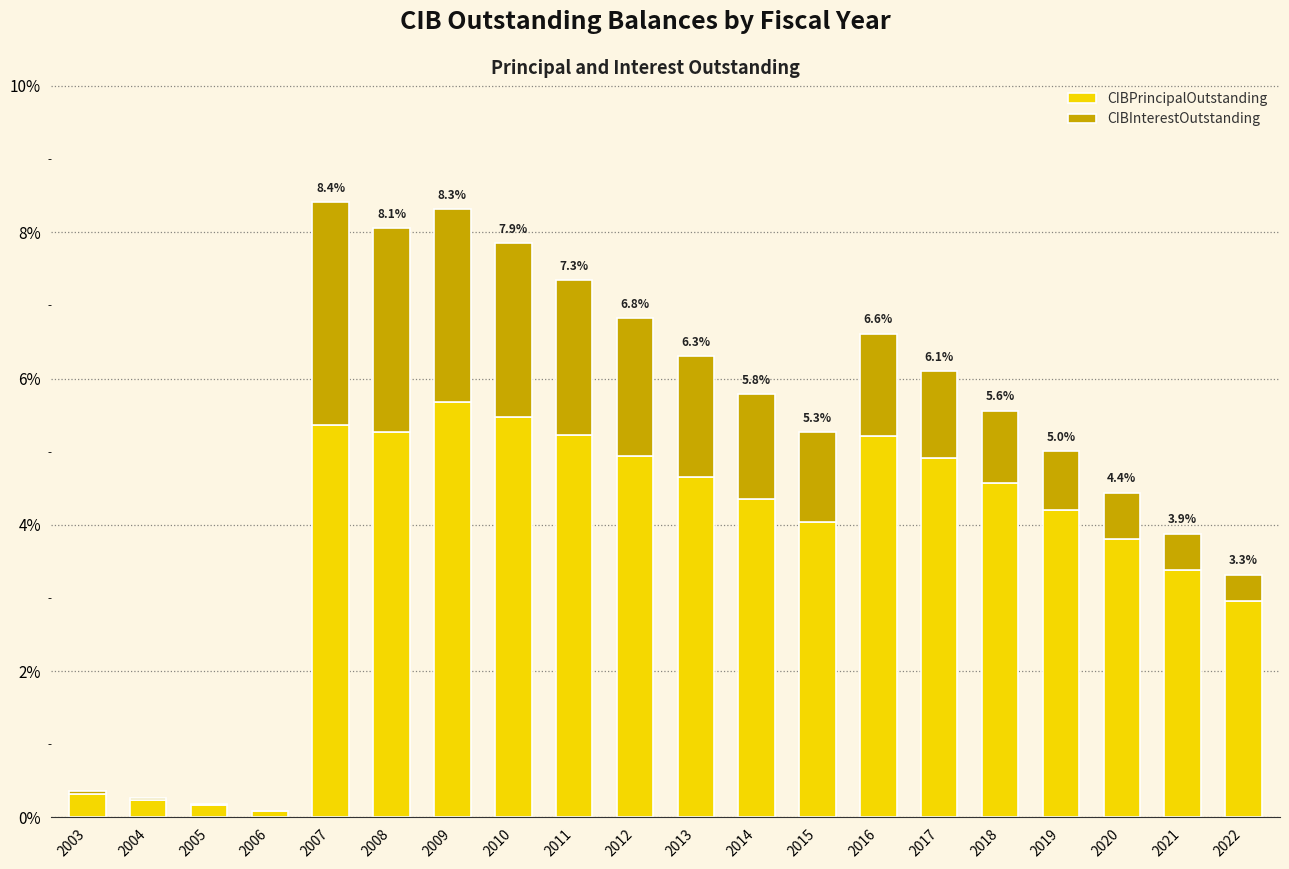

What value does the CIBPrincipalOutstanding series have at 2016?

5.2